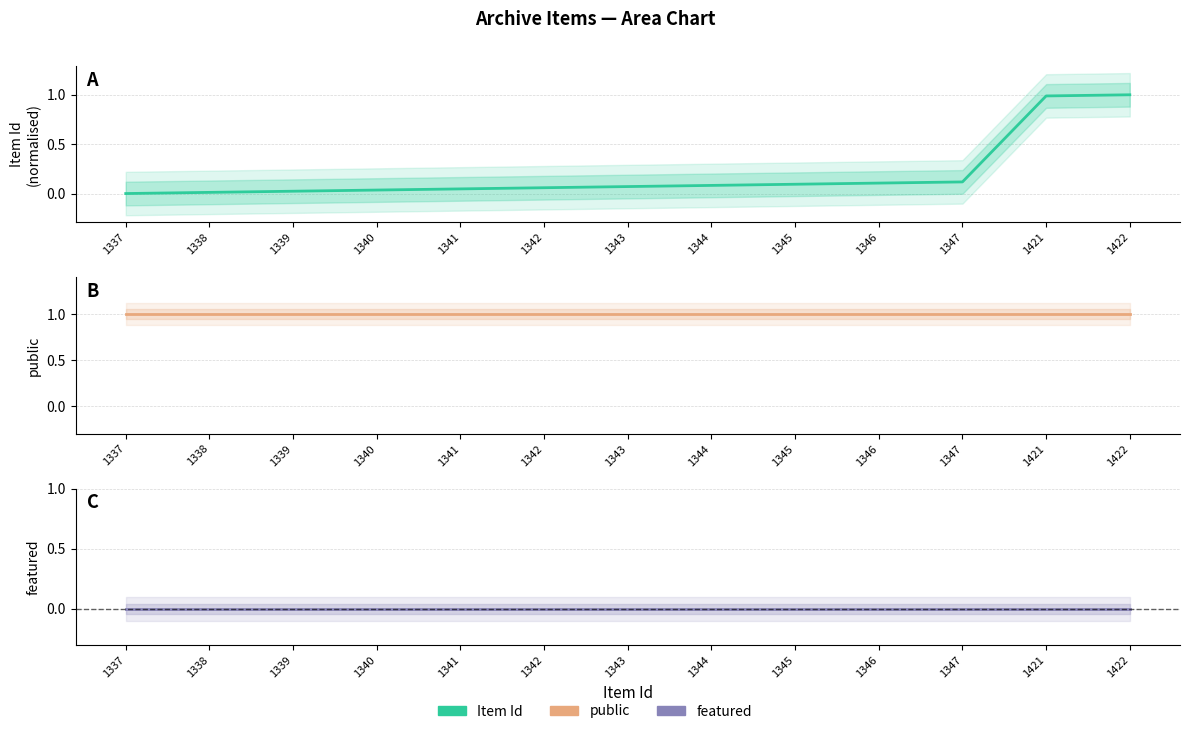

Rank the categories by featured value from lowest to highest.

1337, 1338, 1339, 1340, 1341, 1342, 1343, 1344, 1345, 1346, 1347, 1421, 1422